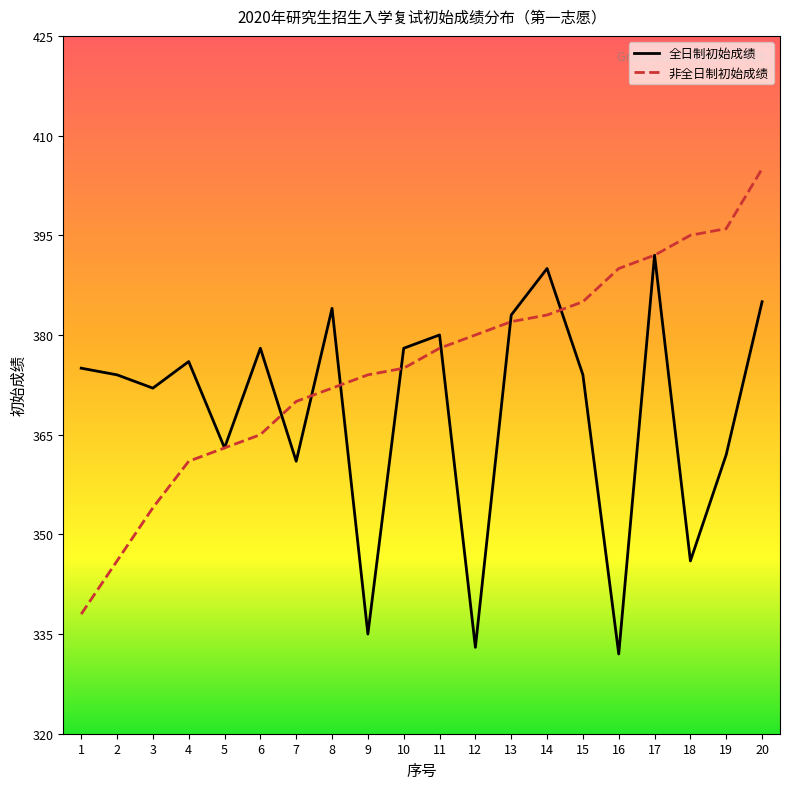

At which label does 非全日制初始成绩 reach its peak?

20